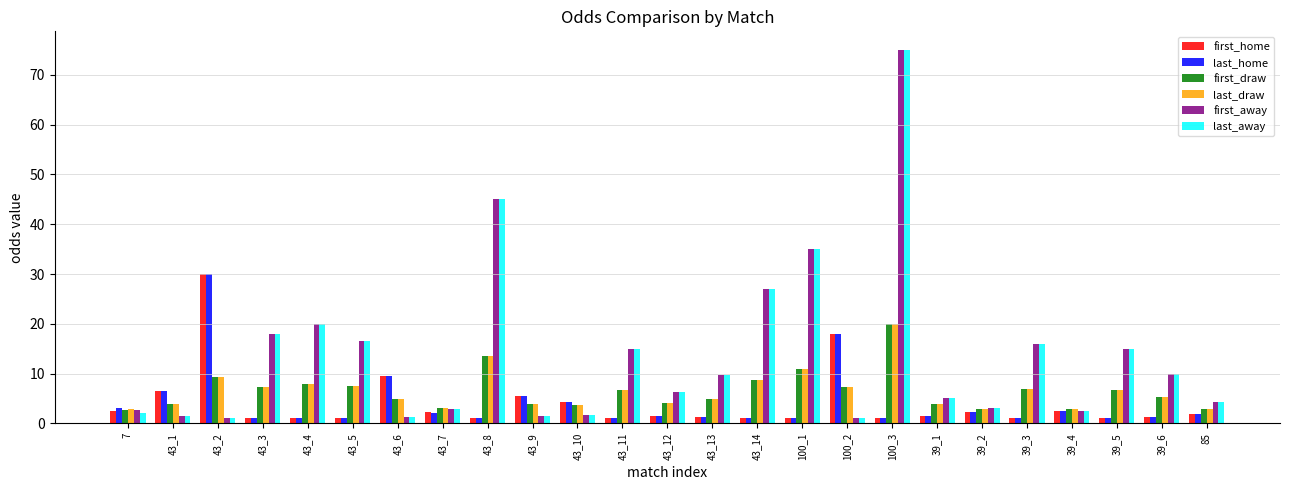

At which category is the sum across all series the highest?

100_3